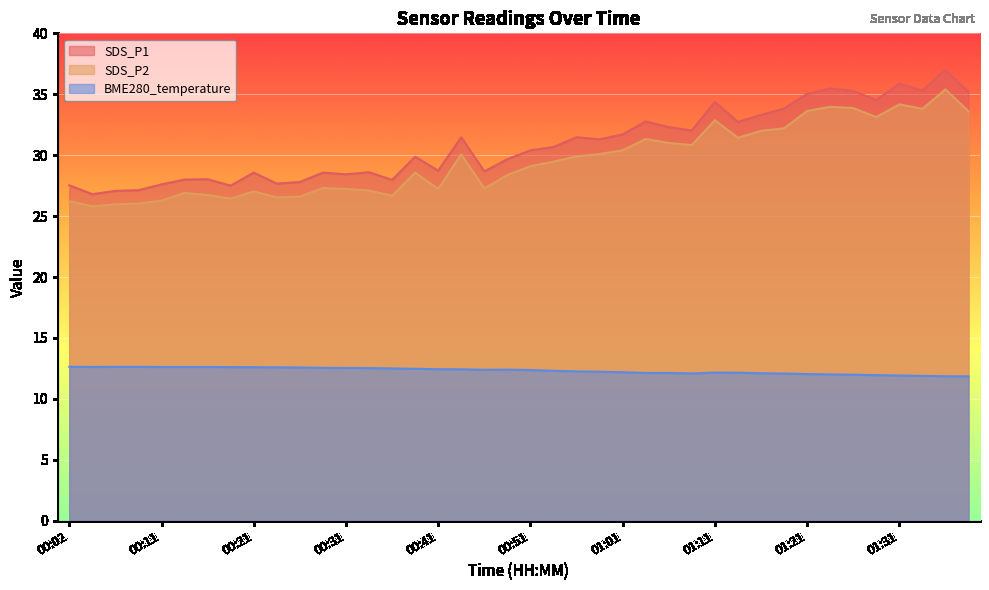

What is the spread (max minus min) of values at 01:23?

23.5